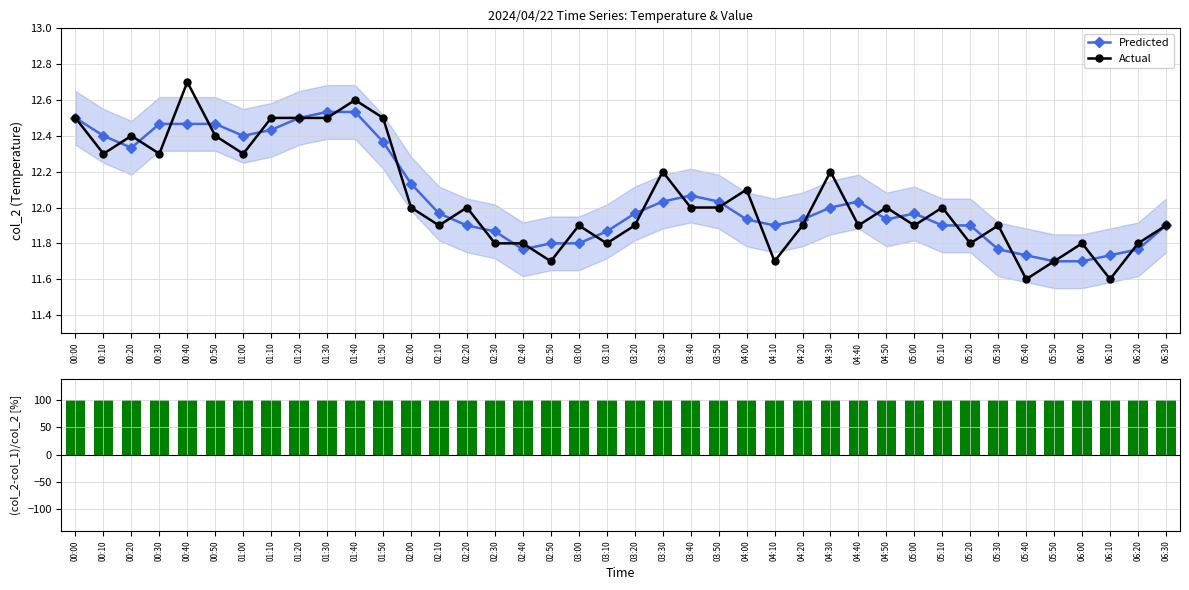

Between 02:00 and 06:20, which series saw the biggest shift?

Predicted